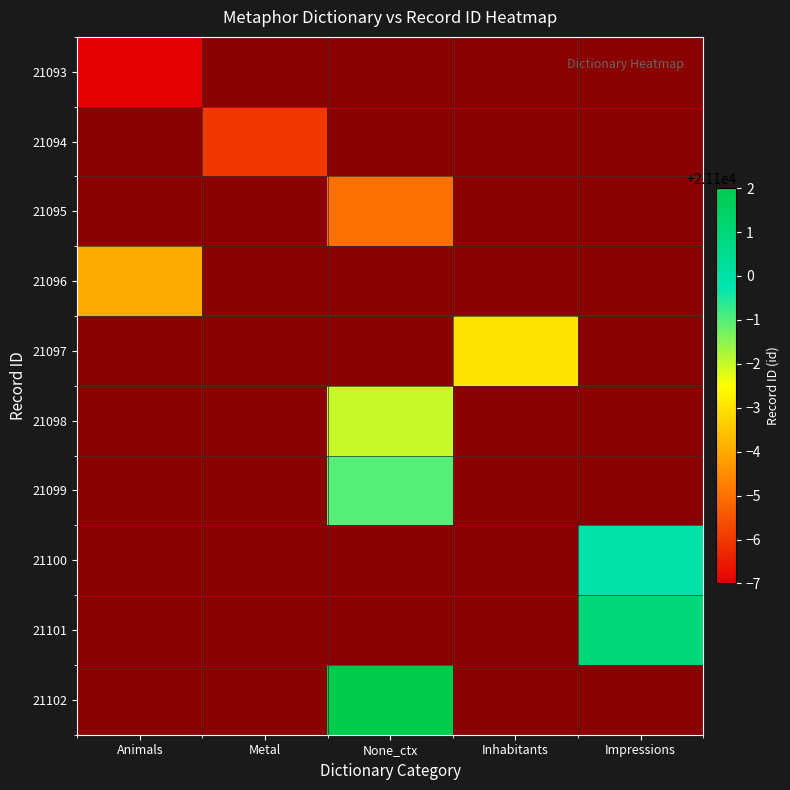

At which label does 21094 reach its minimum?

Animals